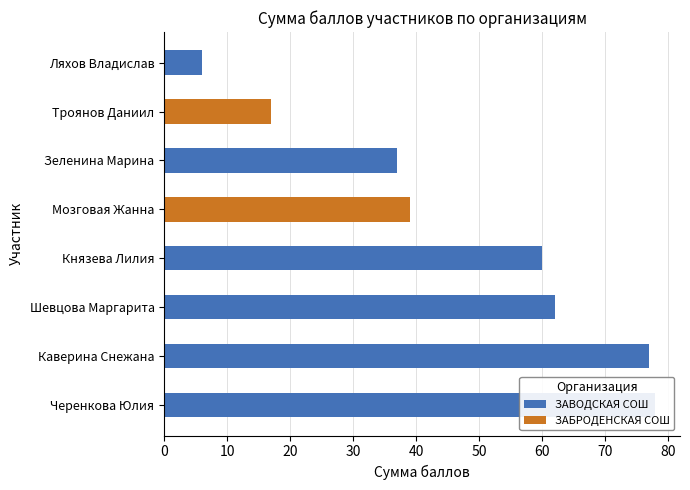

Between Черенкова Юлия and Каверина Снежана, which is larger?

Черенкова Юлия